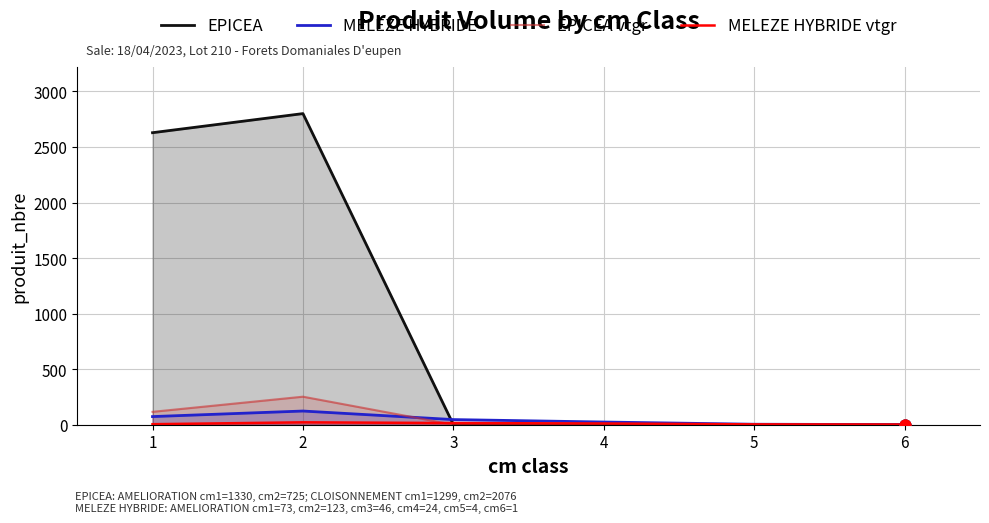

At which category is the sum across all series the highest?

2